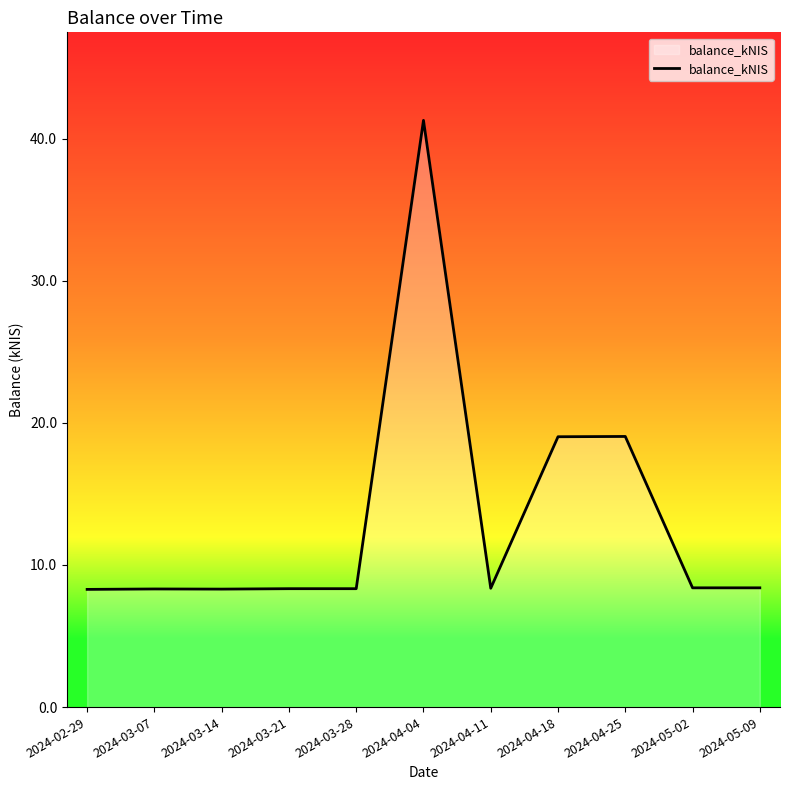

What is the difference between the maximum and minimum values?

33.0